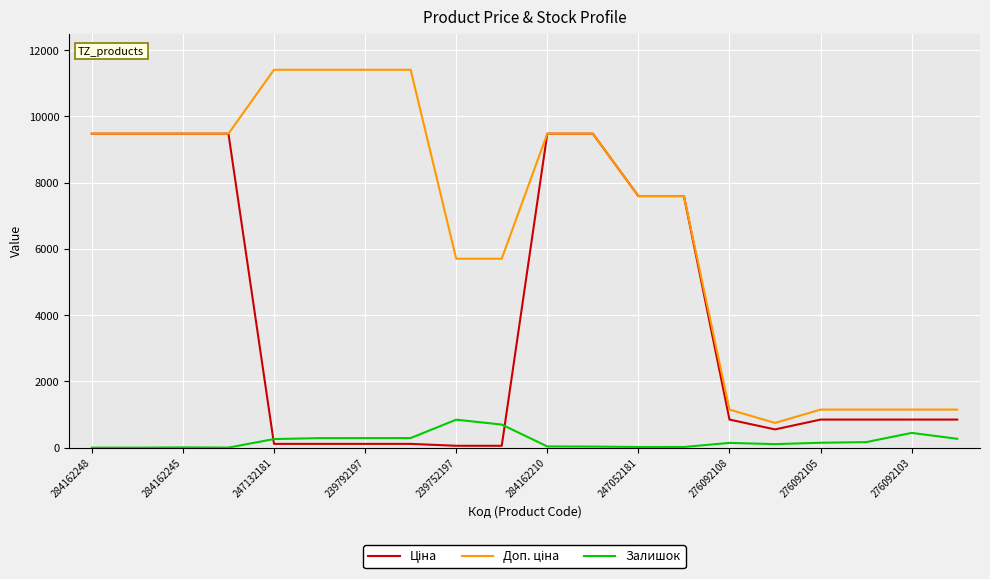

What is the greatest value displayed?

11410.0